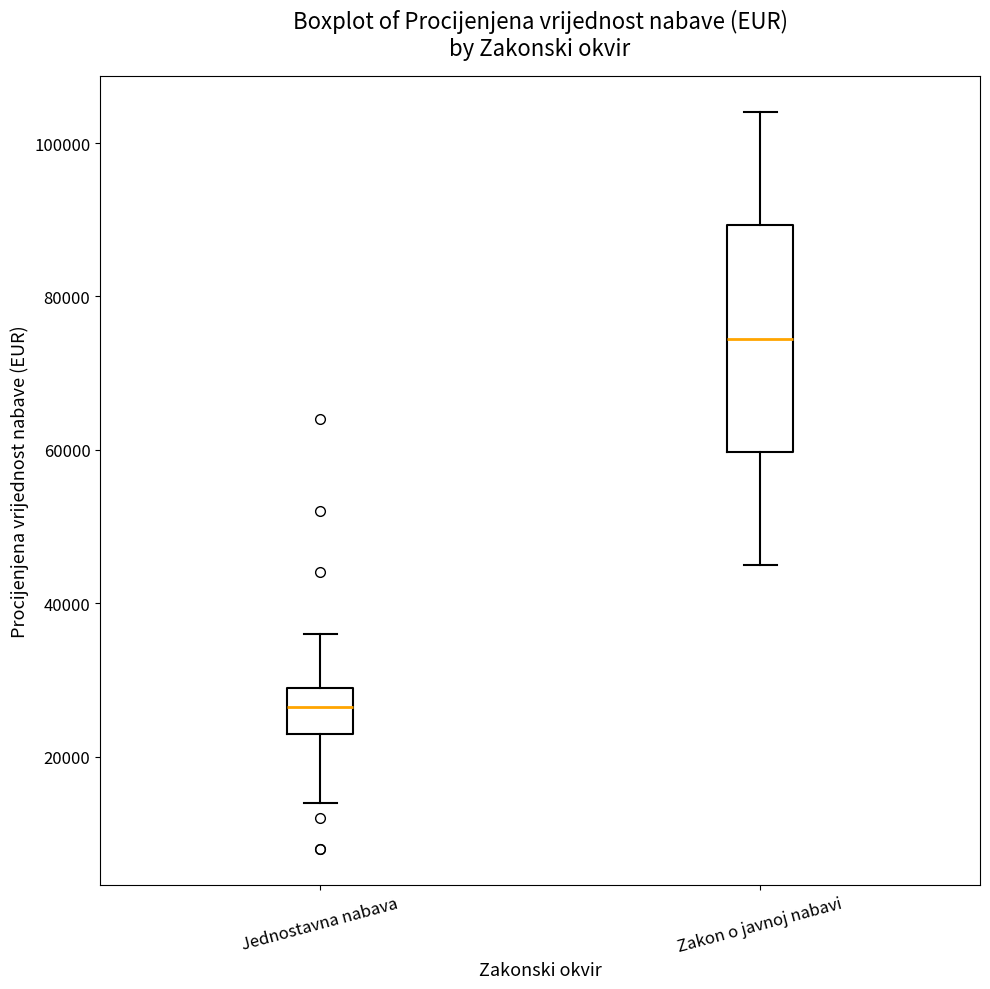

Which box's median line is the highest?

Zakon o javnoj nabavi